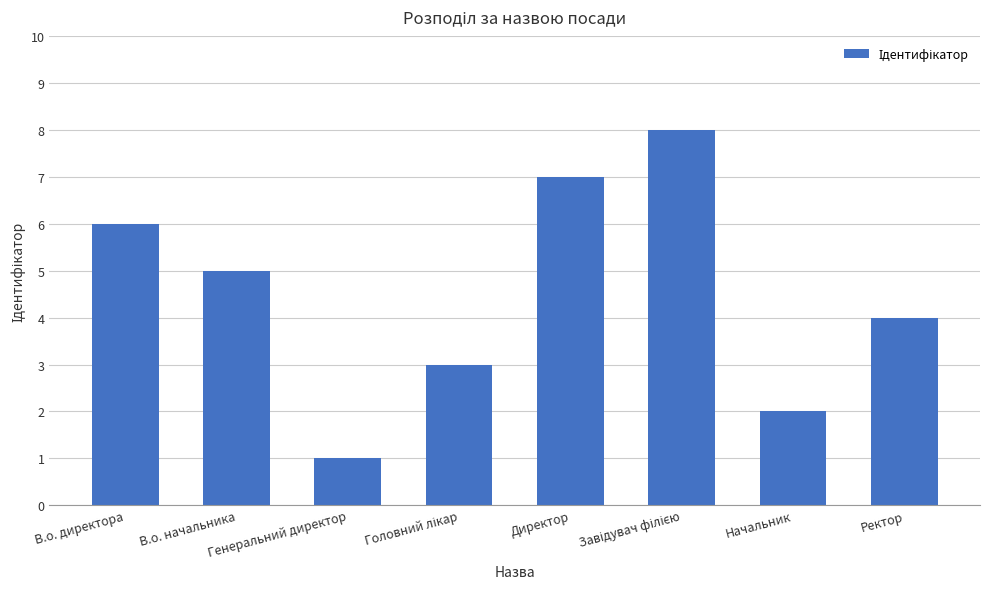

Reading left to right, what are all the values shown in this chart?

6	5	1	3	7	8	2	4